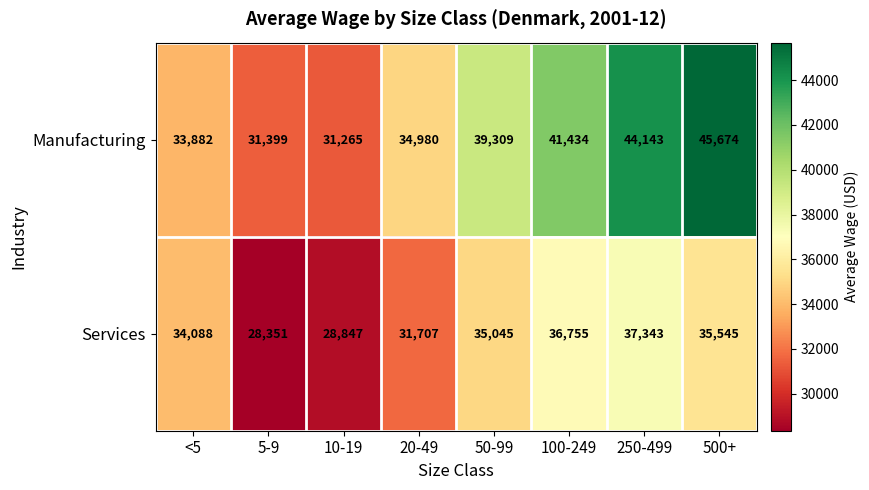

Reading left to right, what are all the values shown in this chart?

Manufacturing: 33882	31399	31265	34980	39309	41434	44143	45674
Services: 34088	28351	28847	31707	35045	36755	37343	35545